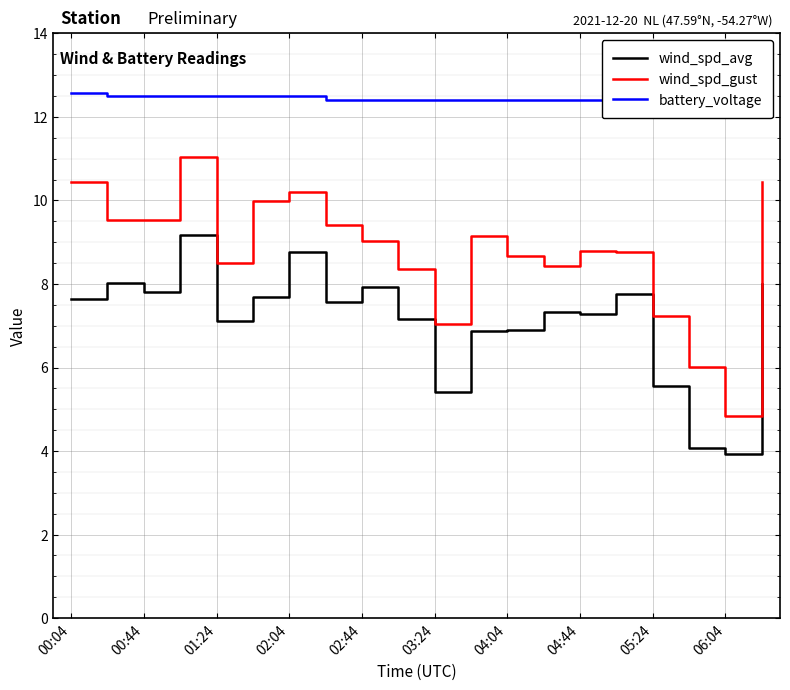

True or false: wind_spd_avg and wind_spd_gust cross at least once.

False